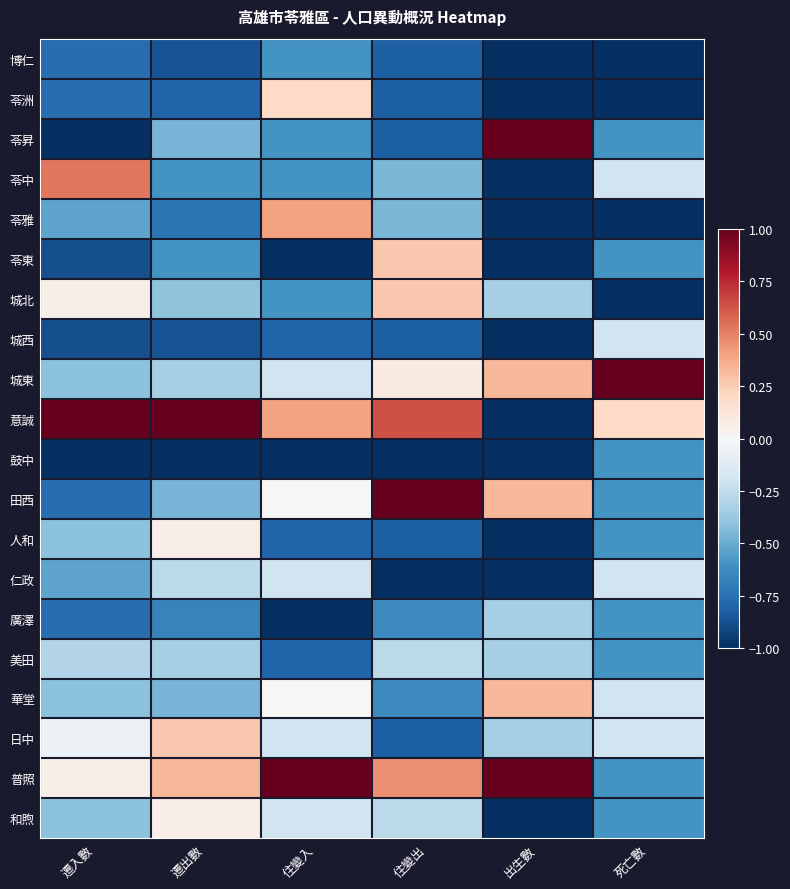

List the series in order of their peak value, highest first.

苓昇, 城東, 意誠, 田西, 普照, 苓中, 苓雅, 華堂, 苓東, 城北, 日中, 苓洲, 人和, 和煦, 城西, 仁政, 美田, 廣澤, 博仁, 鼓中